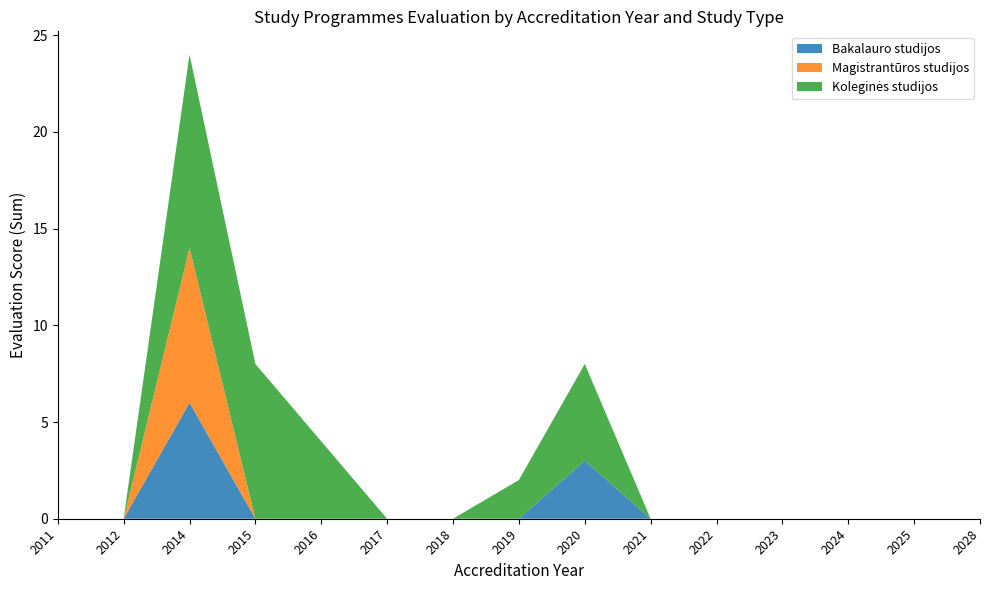

The value of Bakalauro studijos at 2020 is 5. True or false?

False